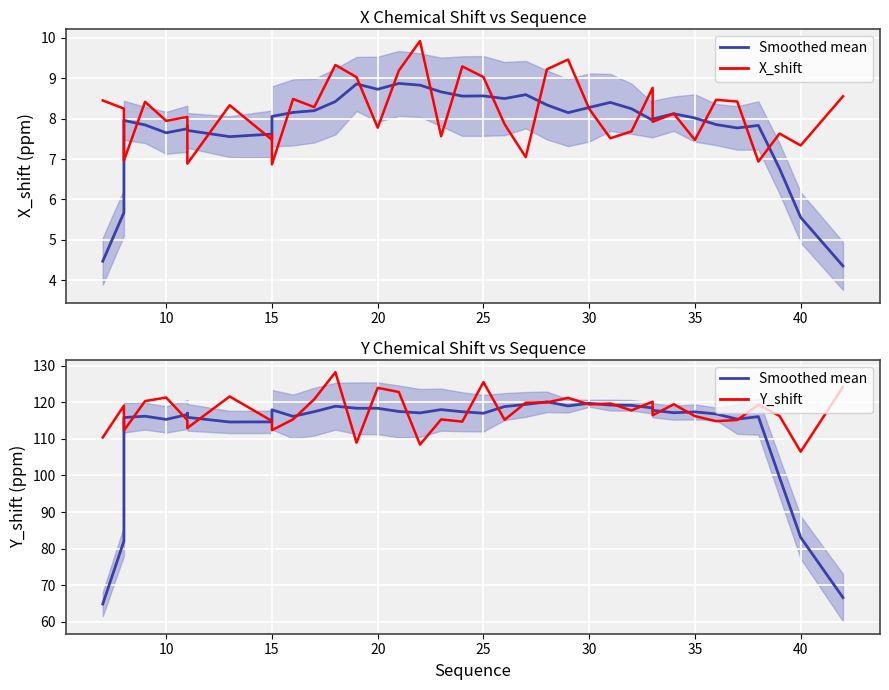

True or false: Y_shift and X_shift intersect in this chart.

False